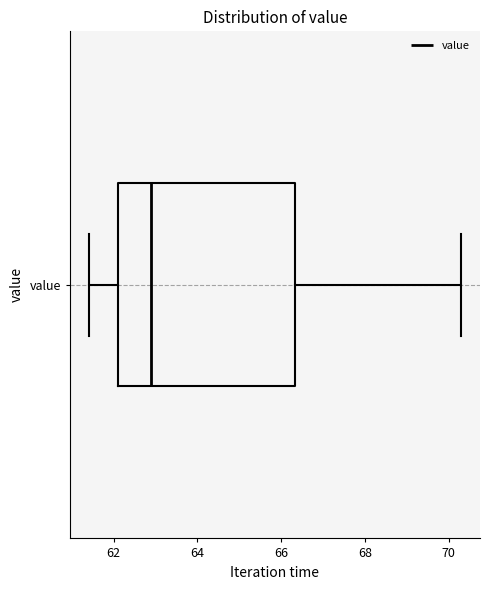

Where does the left whisker of the box for value end on the x-axis? The values are not printed on the chart, so give them approximately, as read against the axis.

61.4